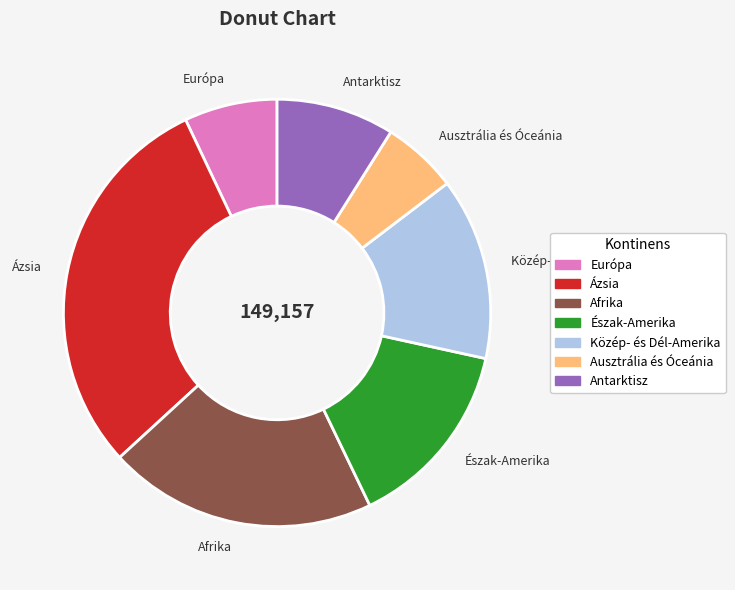

Combined, do Ázsia and Észak-Amerika account for over 50%?

No